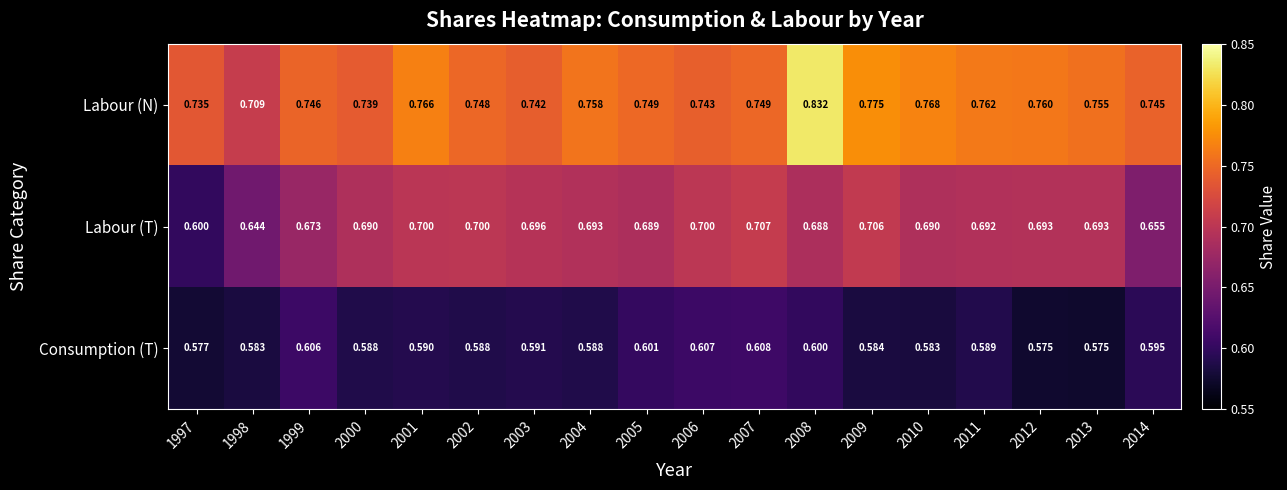

Between 1999 and 2004, which series saw the biggest shift?

Labour (T)